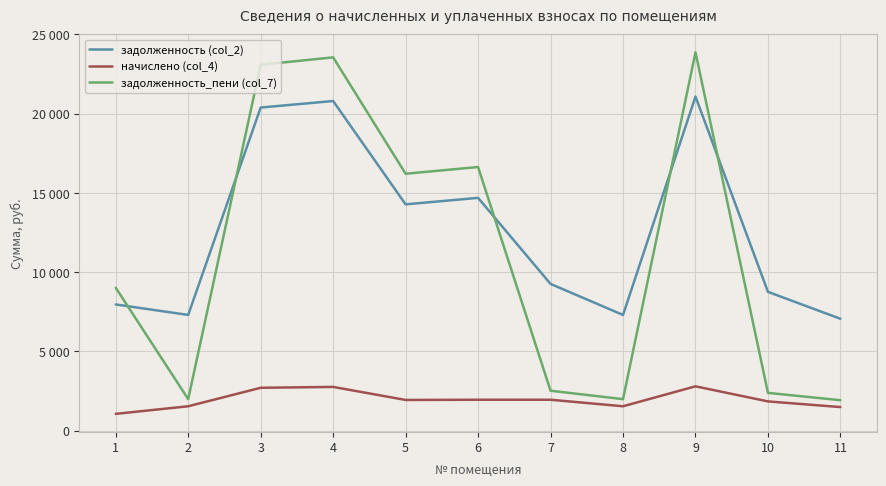

How many times do задолженность_пени (col_7) and задолженность (col_2) cross each other?

5